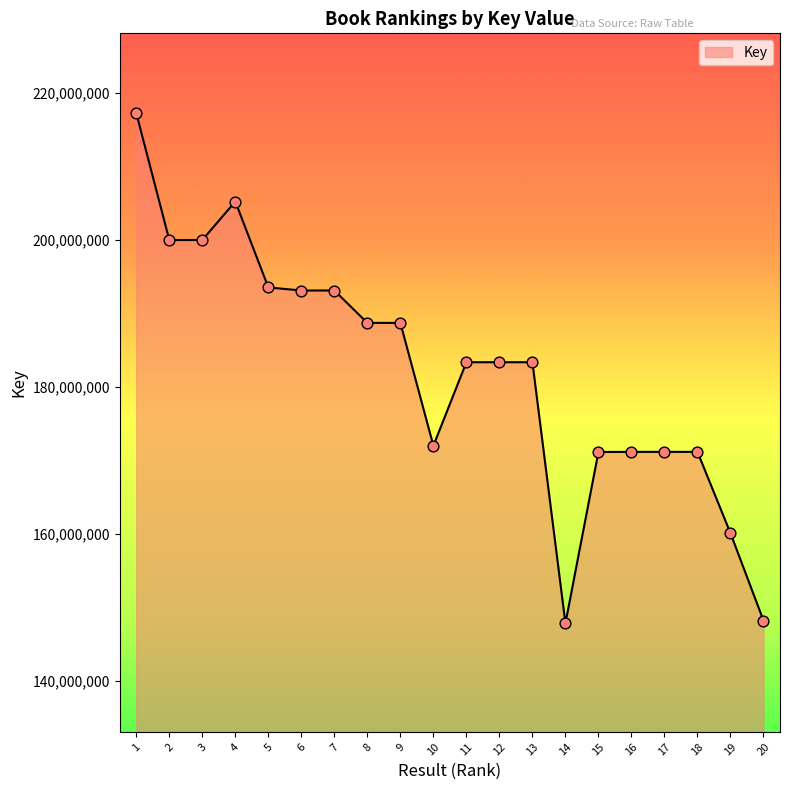

What is the change in value from 5 to 10?

-21548557